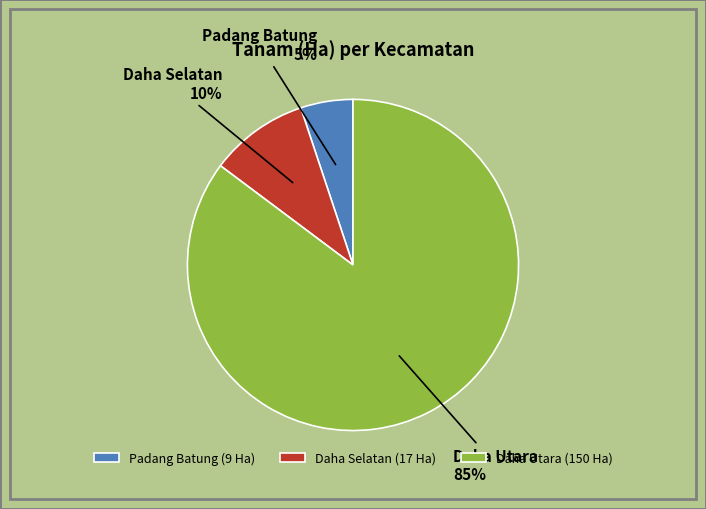

Is there a majority slice in this chart?

Yes